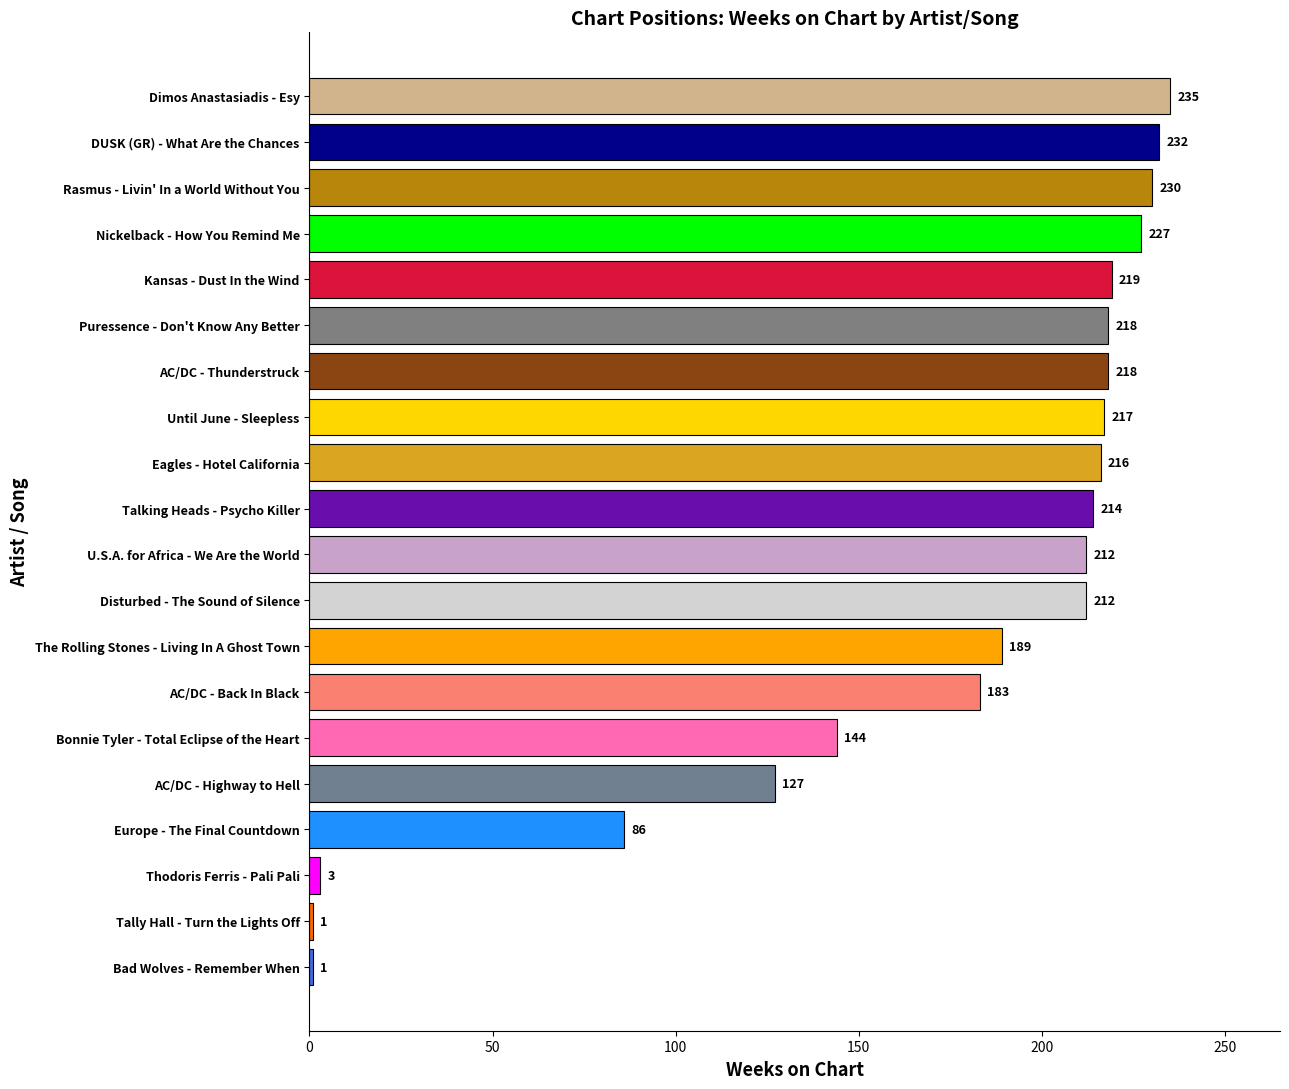

Approximately how many times larger is the value at Nickelback - How You Remind Me compared to AC/DC - Thunderstruck?

1.0